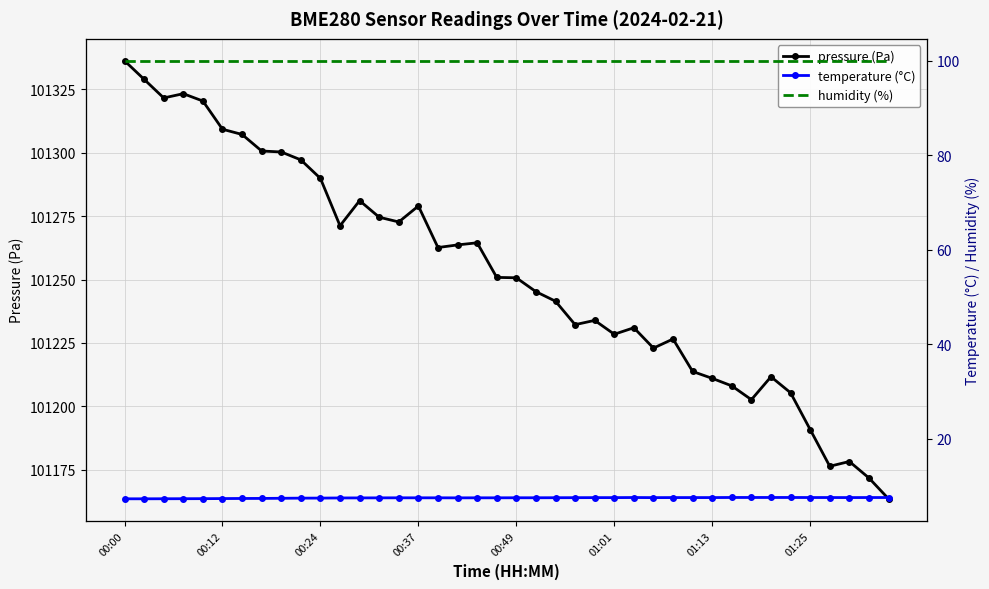

True or false: temperature (°C) has more than 0 points higher than both neighbors.

True